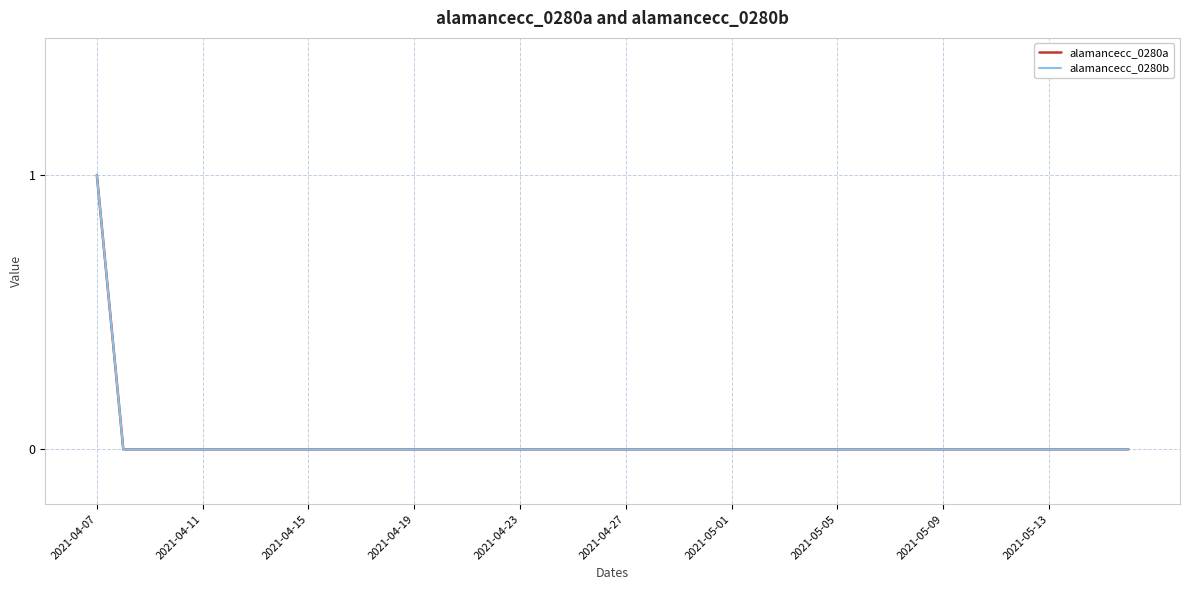

Where is alamancecc_0280a nearest to the value 0?

2021-04-11